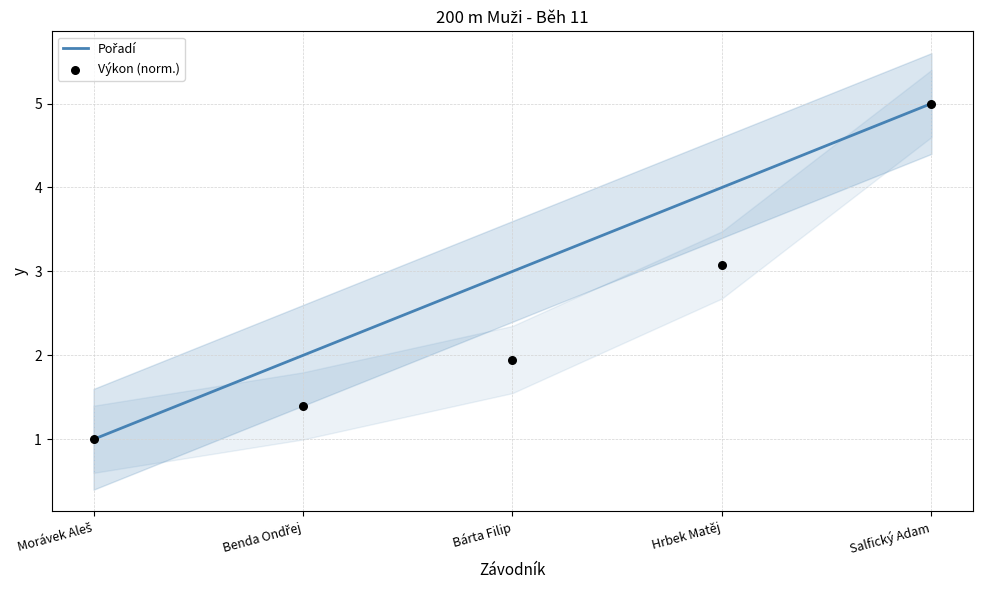

What is the total value across all series at Hrbek Matěj?

7.1